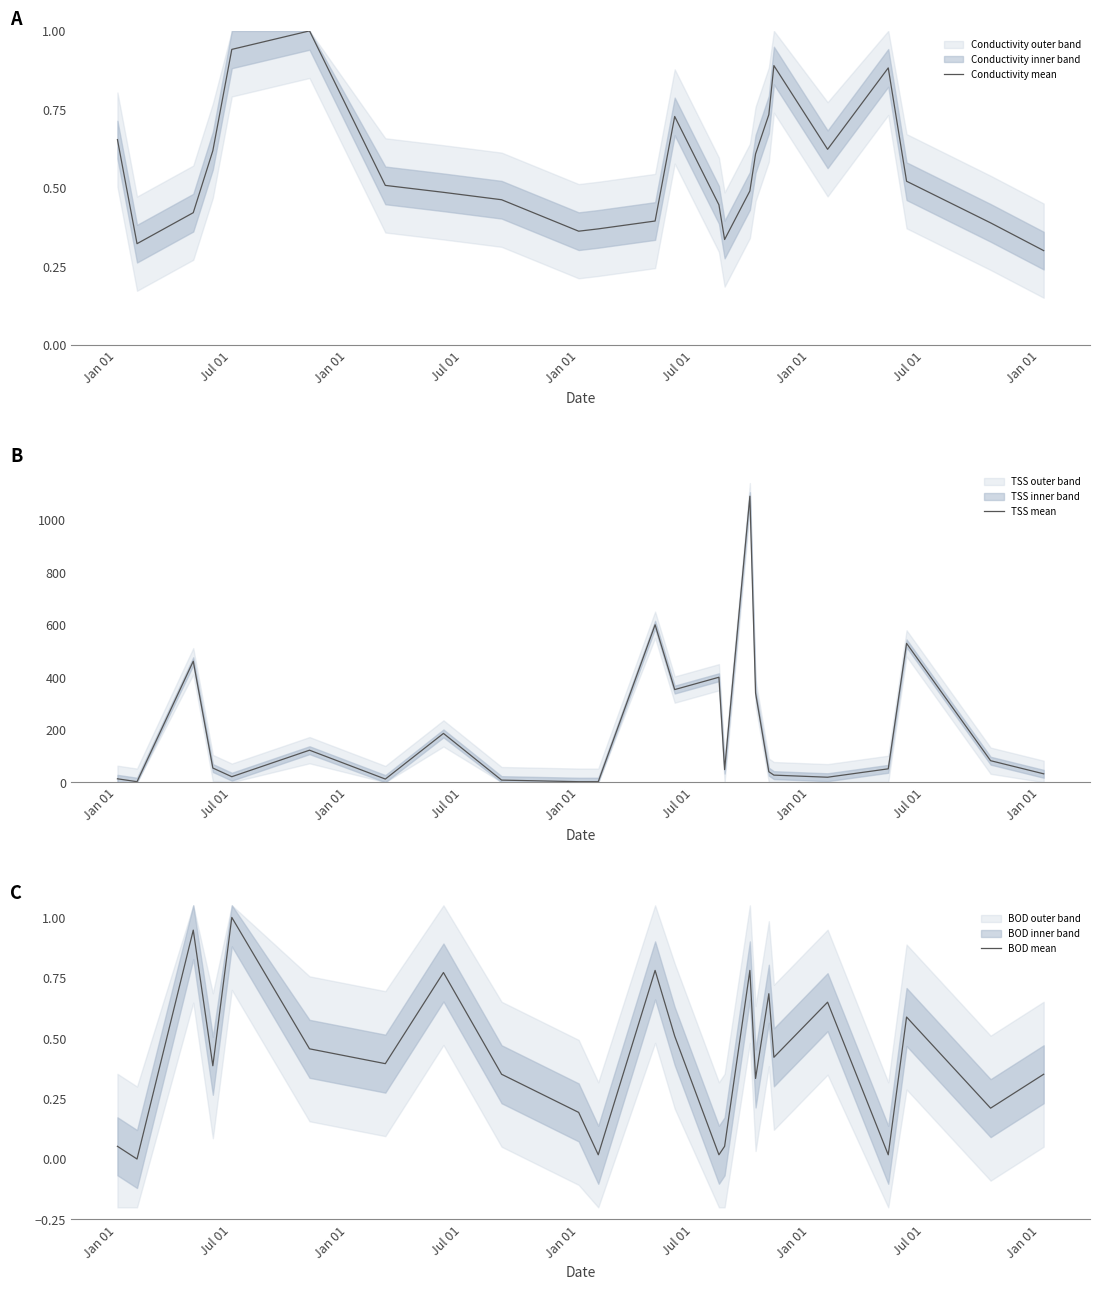

Which series has the largest total across all categories?

TSS mean